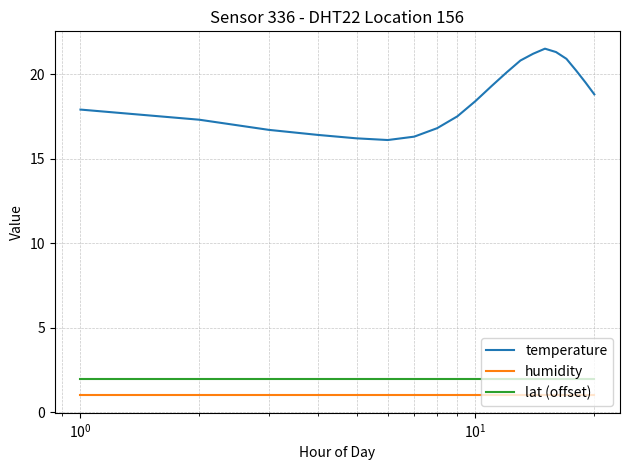

What is the lowest value of the lat (offset) series?

2.0